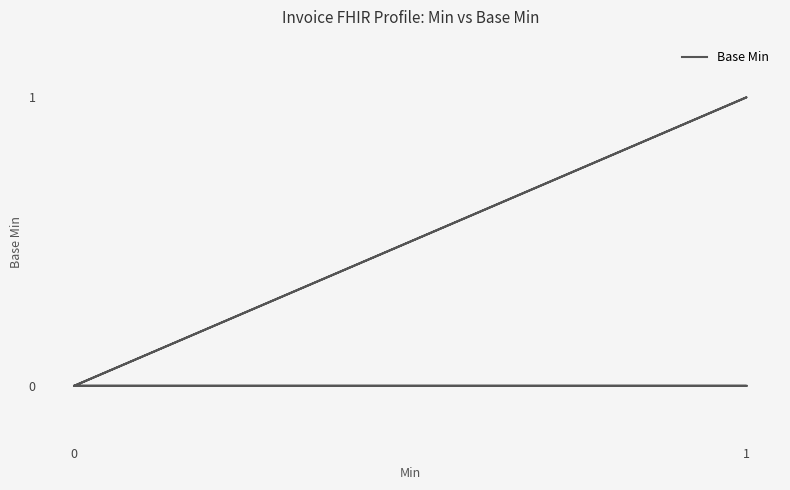

How many lines are shown in the chart?

1